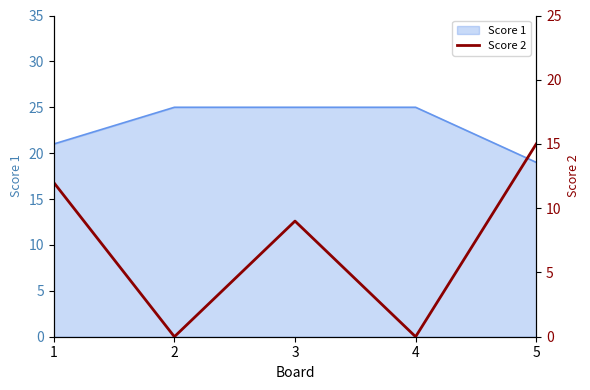

True or false: Score 1 has a value of 14 at 2.

False